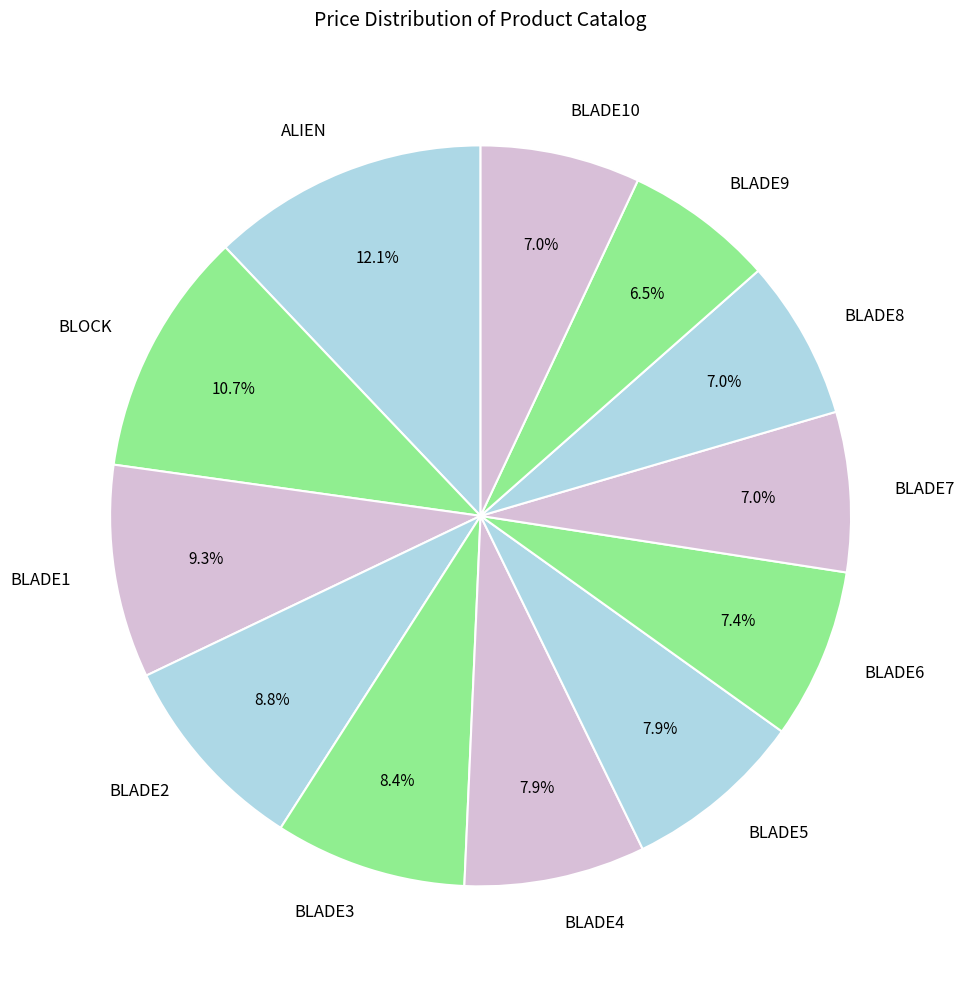

Which category has the biggest portion of the pie?

ALIEN